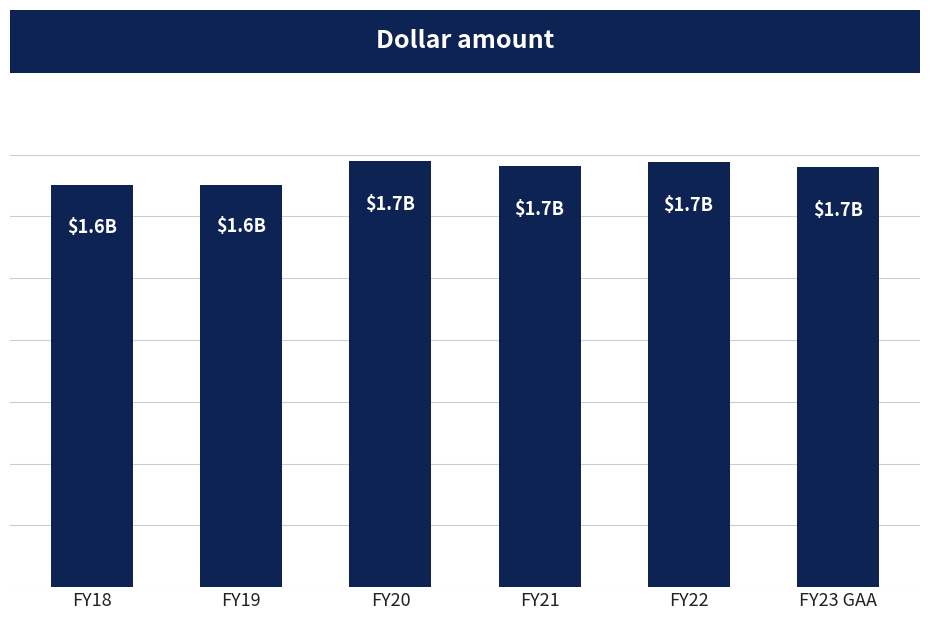

Between FY22 and FY21, which is larger?

FY22